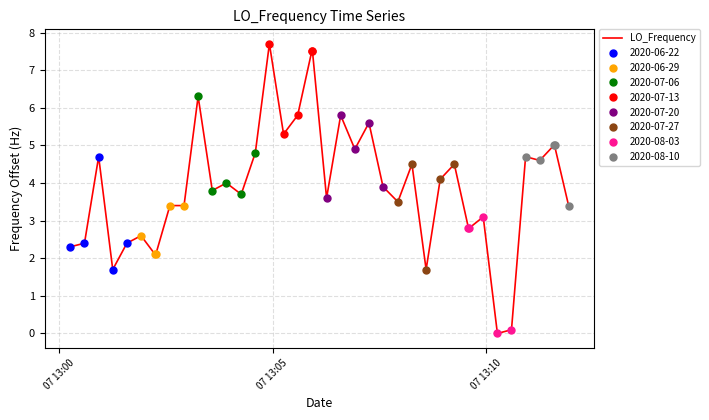

What is the maximum value for LO_Frequency?

7.7